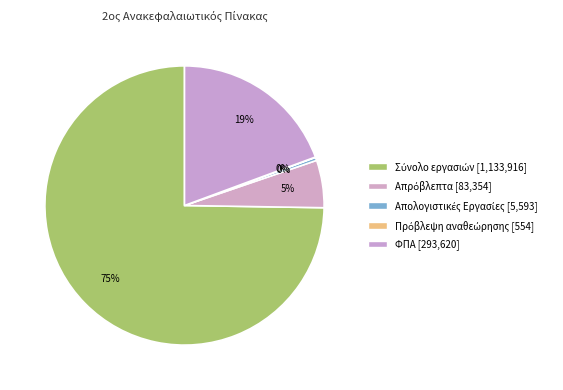

What is the change in value from Σύνολο εργασιών to Απολογιστικές Εργασίες?

-1128323.5